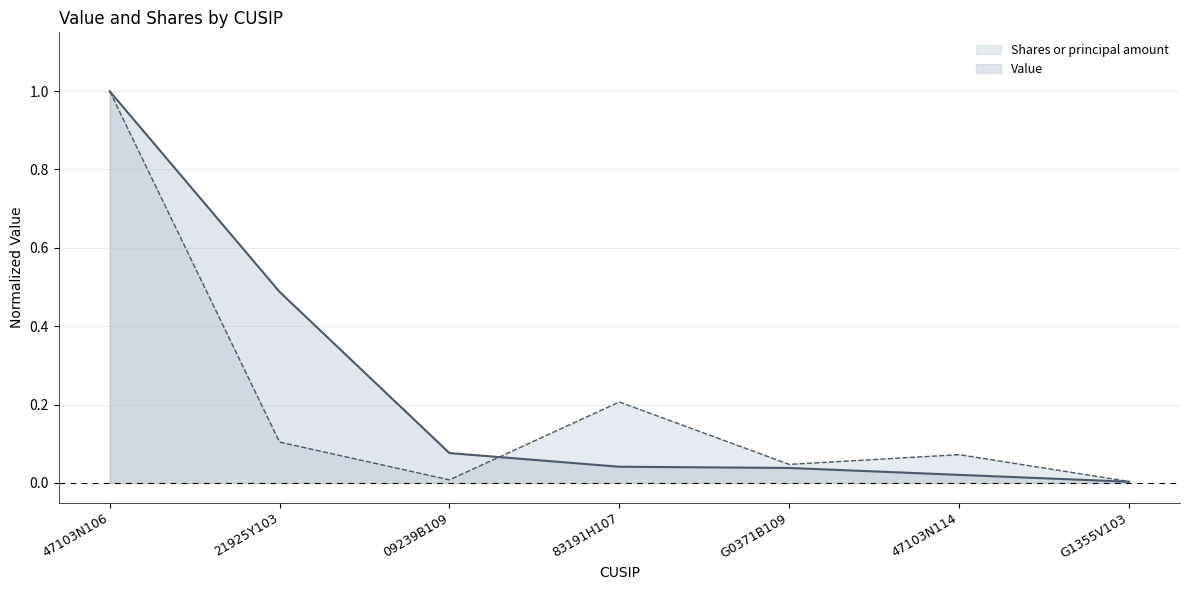

List the series in order of their overall mean, lowest first.

Shares or principal amount, Value